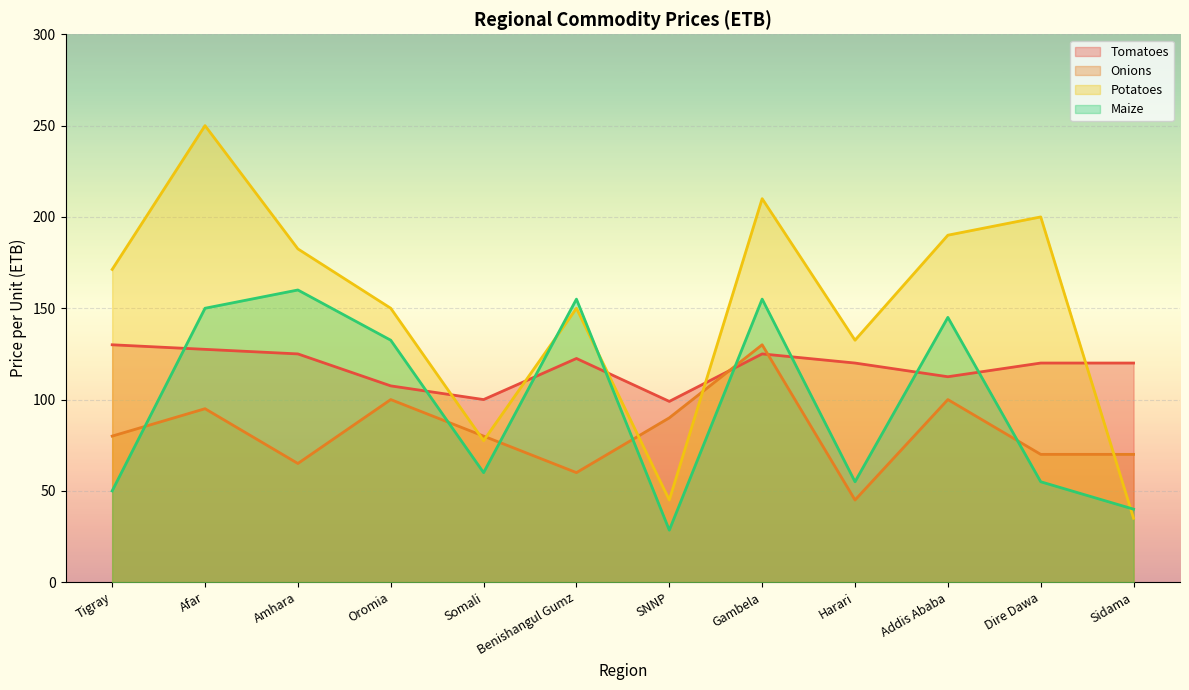

Between which two adjacent categories do tomatoes_price_per_unit and maize_price_per_unit first intersect?

Tigray and Afar